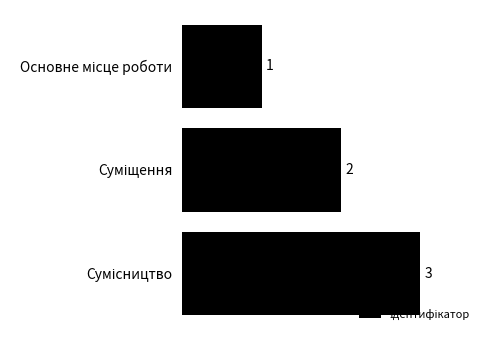

What is the maximum value shown in the chart?

3